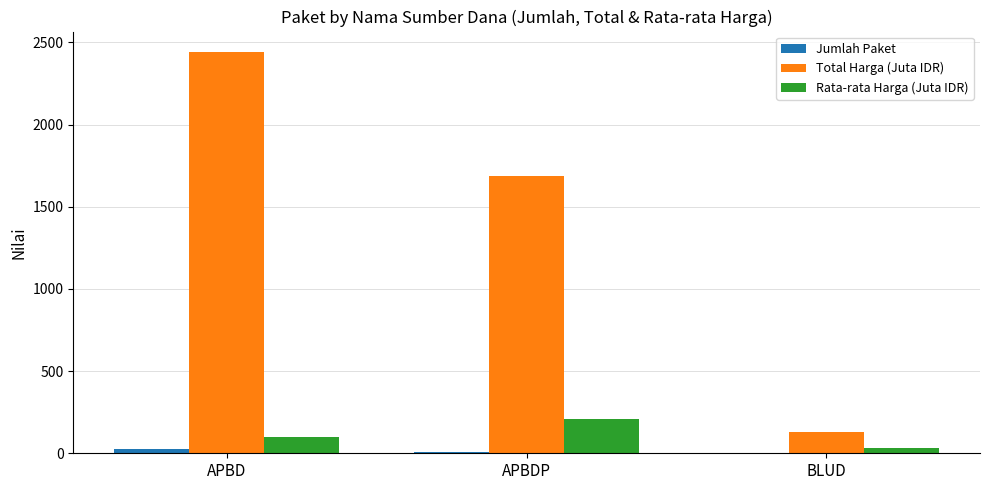

Is it true that Total Harga (Juta IDR) equals 4175.8 at APBD?

False